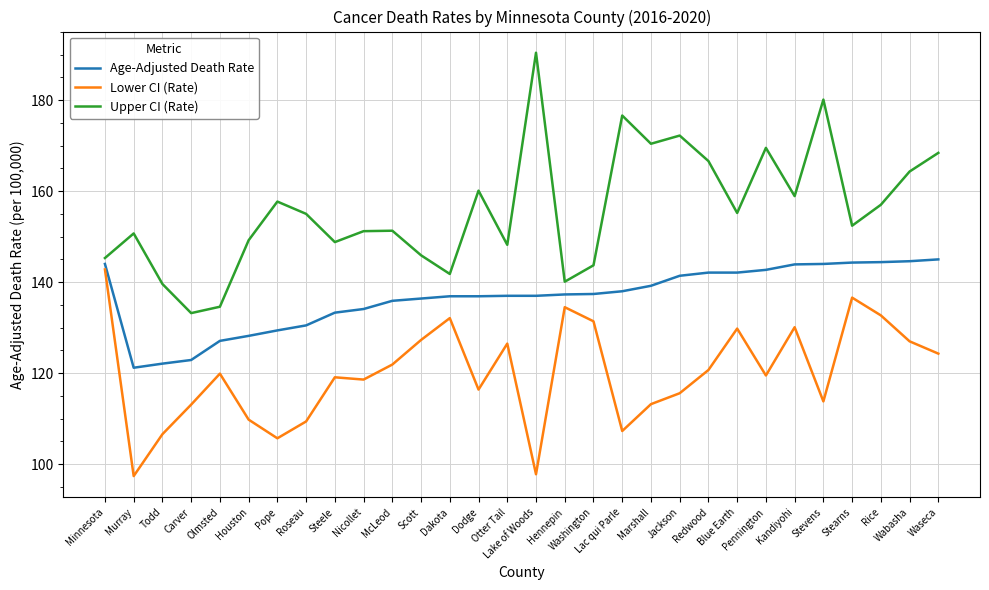

Which series has the widest spread of values?

Upper CI (Rate)